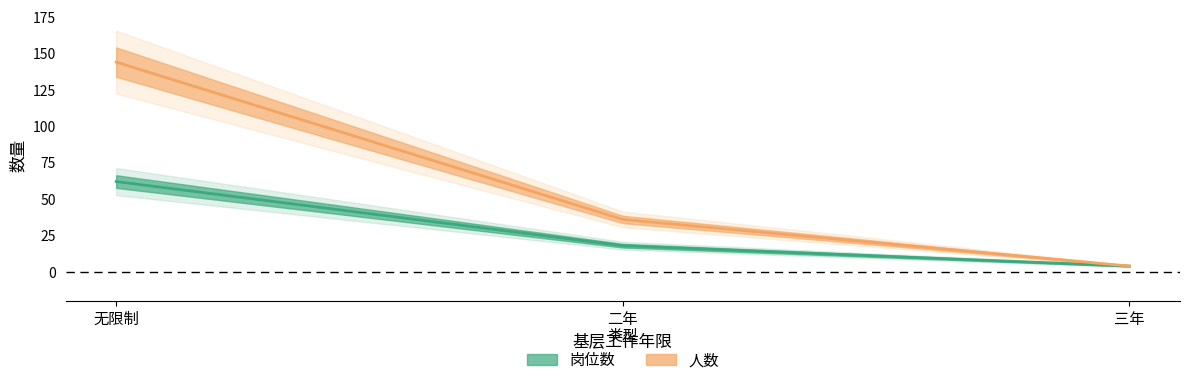

Reading left to right, extract all data points from this chart.

岗位数: 62	18	4
人数: 144	36	4